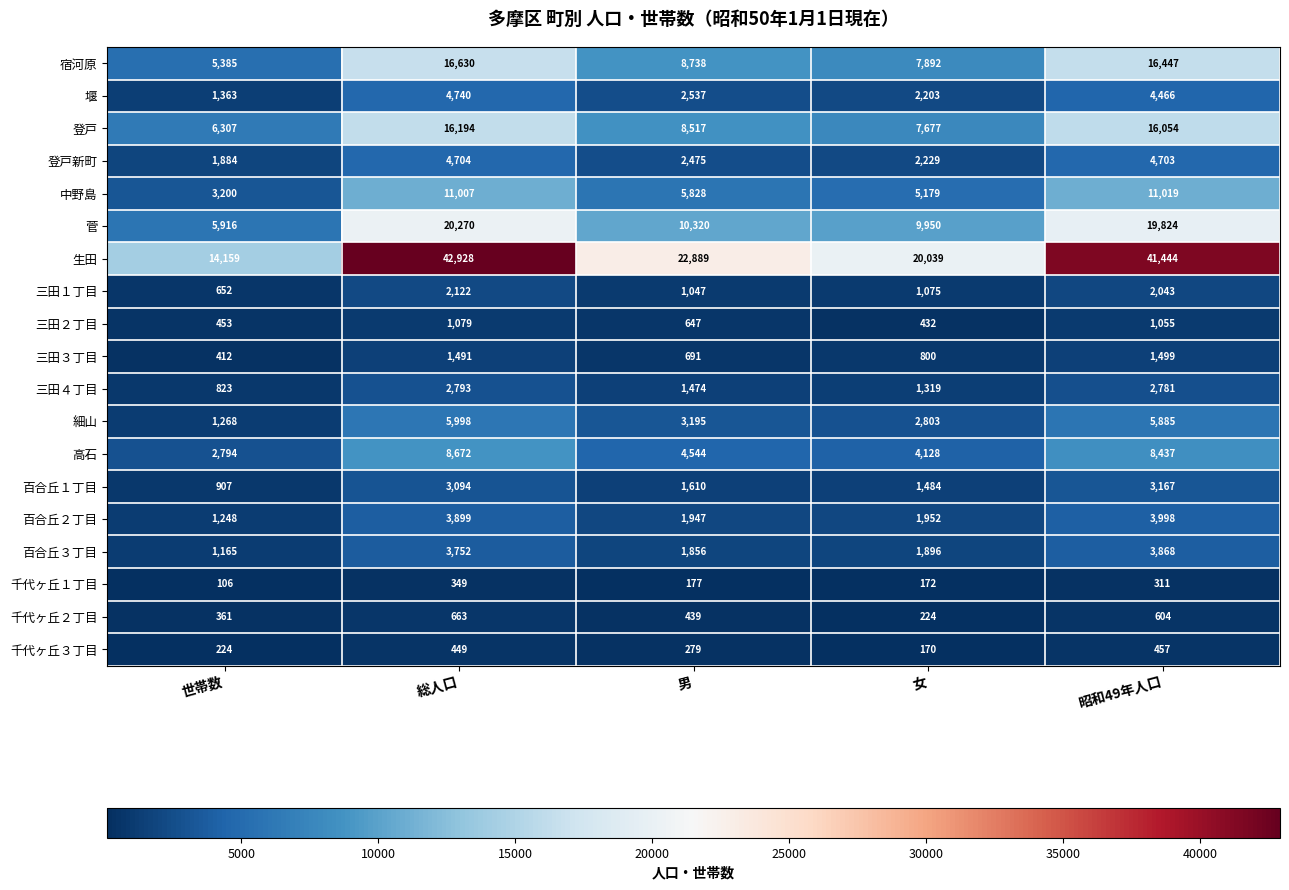

Count the number of categories in the chart.

5